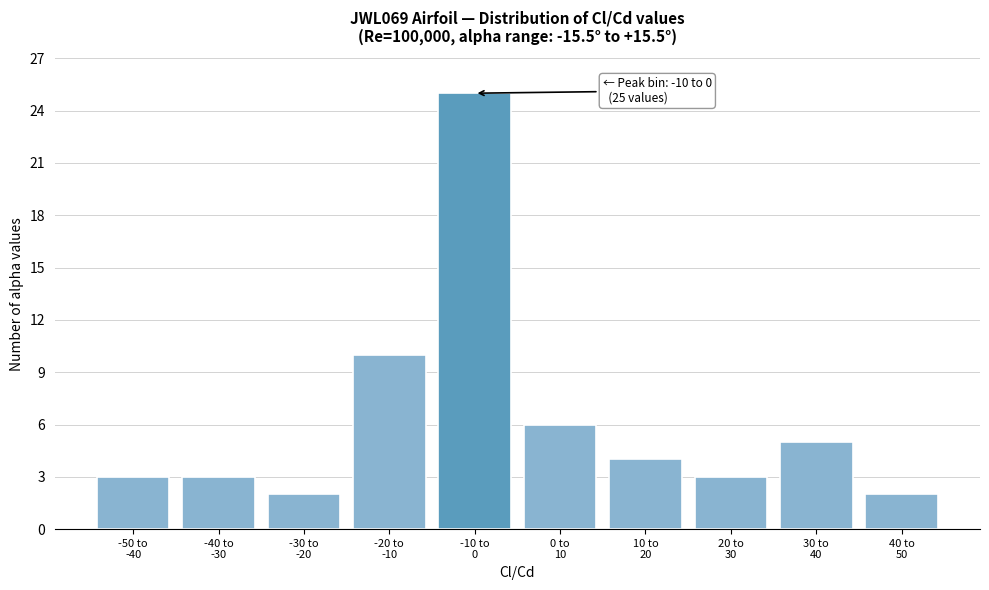

Reading left to right, extract all data points from this chart.

3	3	2	10	25	6	4	3	5	2